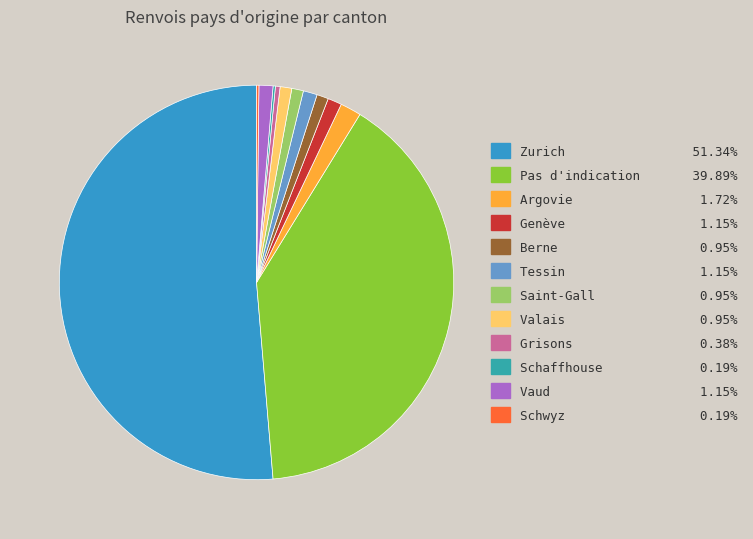

What is the majority slice?

Zurich